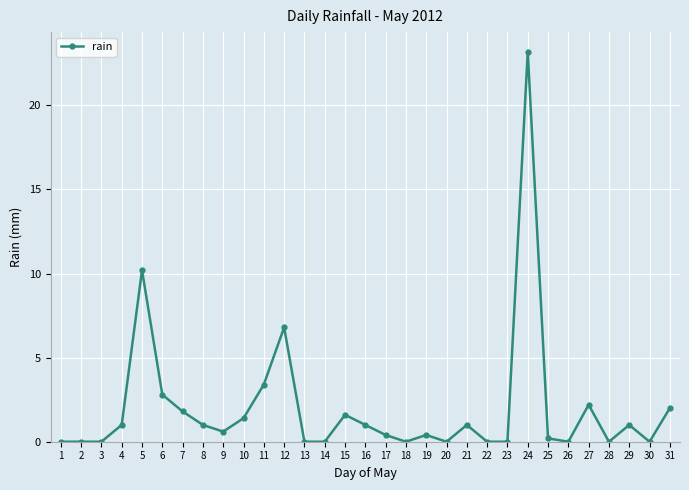

What is the value of the 21st point from the left?

1.0